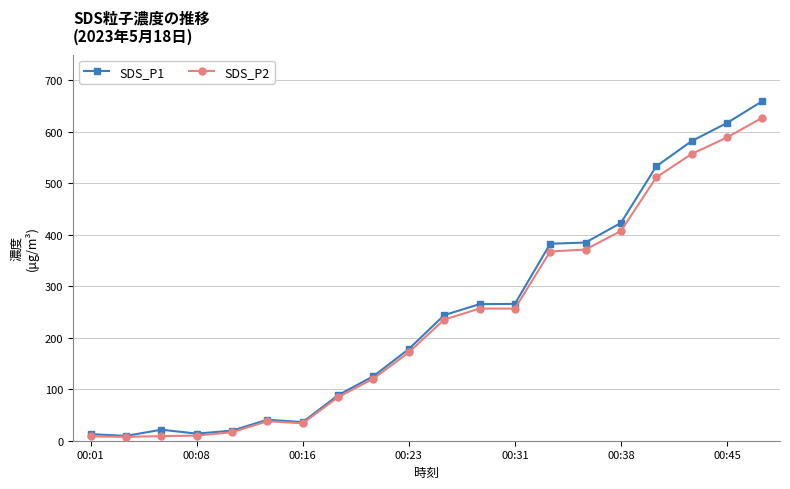

What is the value of the SDS_P1 point at the 13th from the left?

265.8